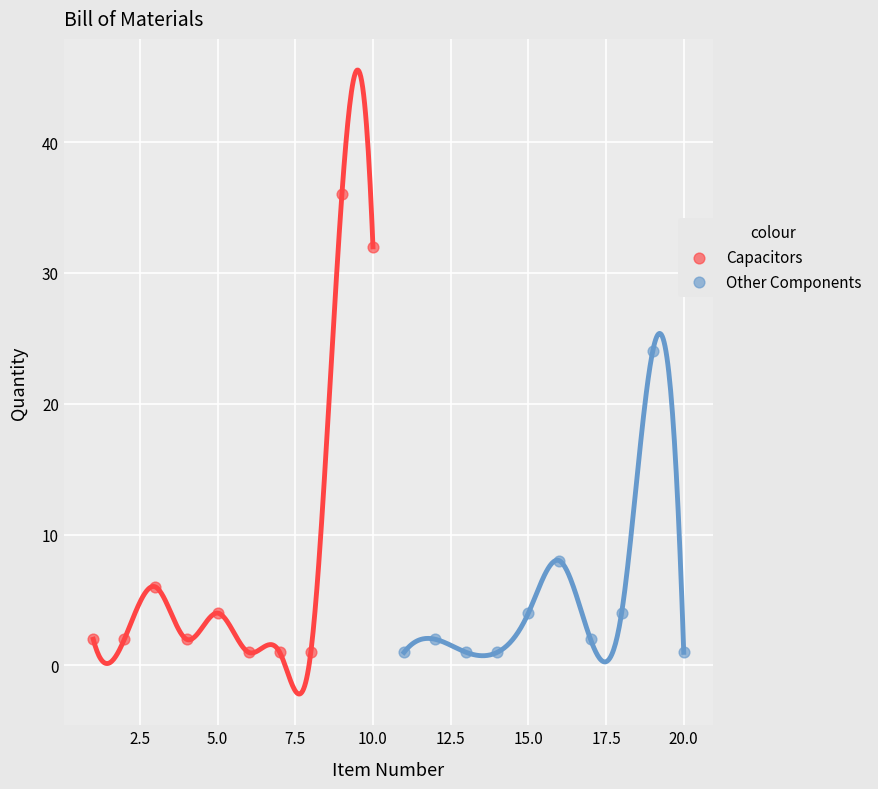

Which series has the widest spread of Y values?

Capacitors